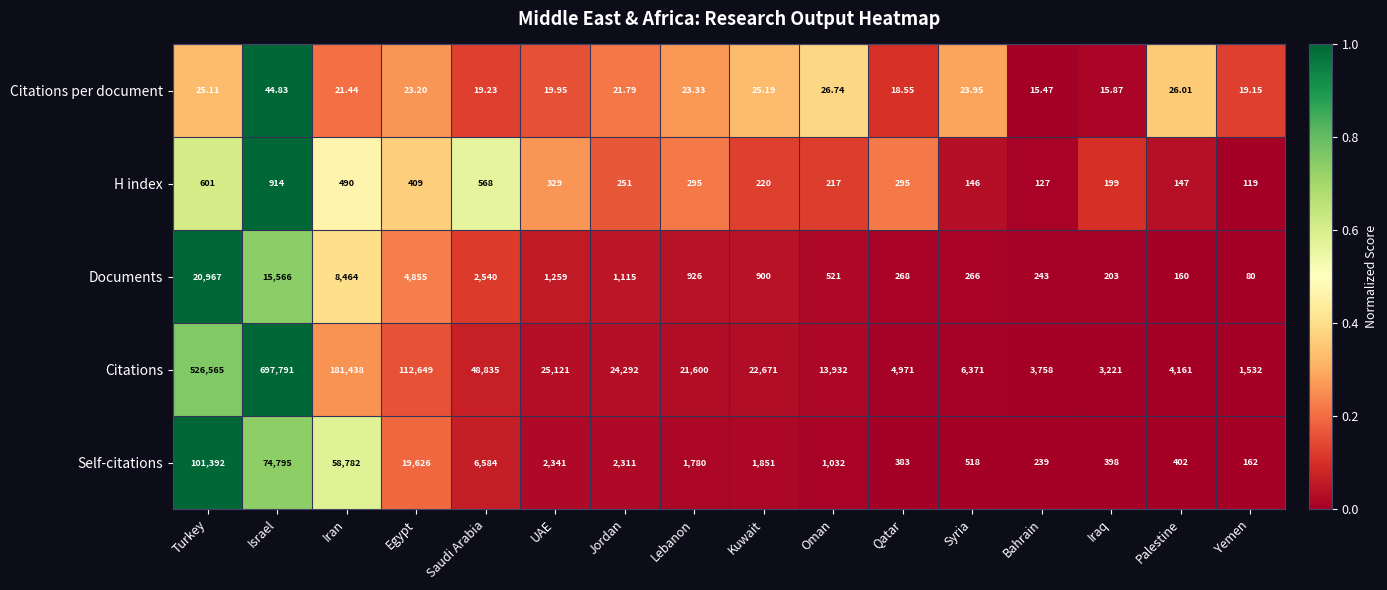

What is the maximum value shown in the chart?

697791.0